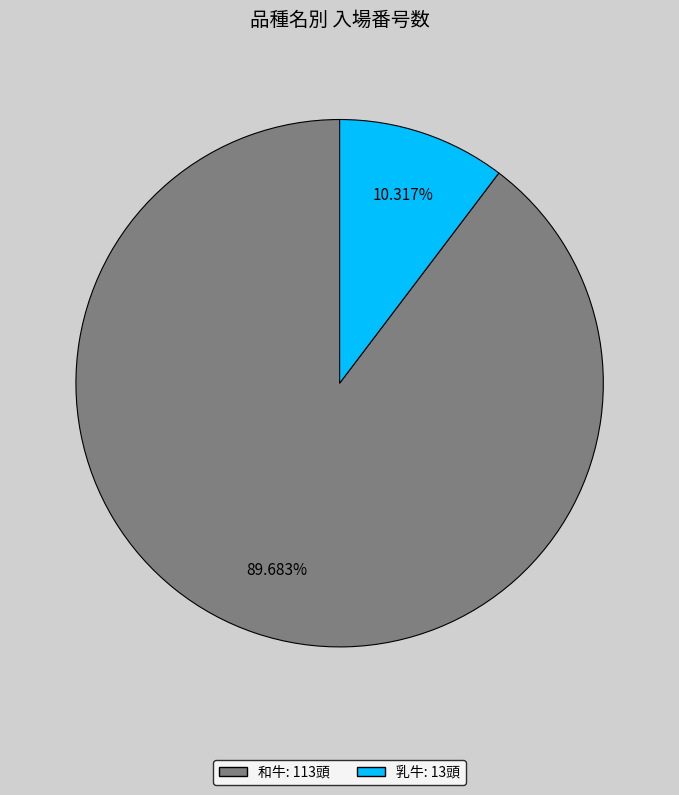

True or false: 和牛 accounts for 90% of the total.

True